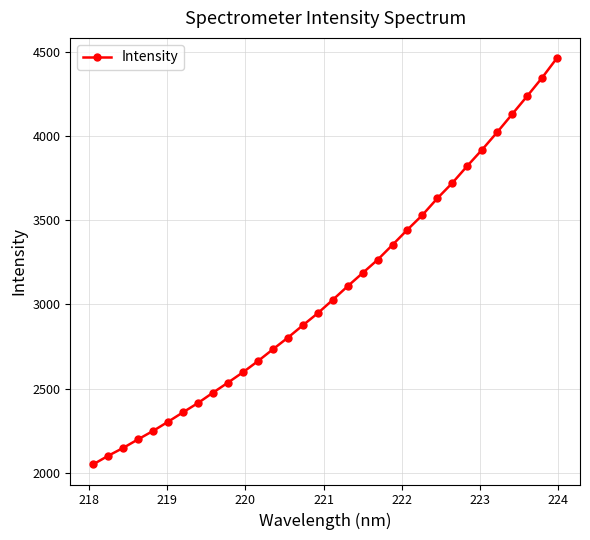

What is the value of the 13th point from the left?

2733.8